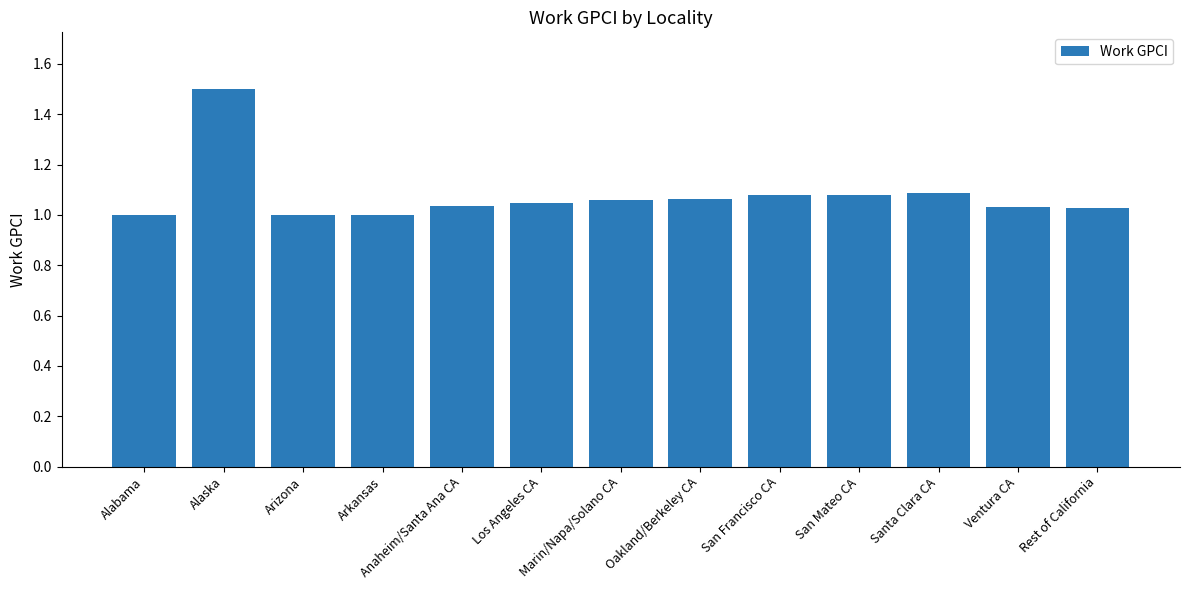

What is the difference between the second highest and second lowest values?

0.1